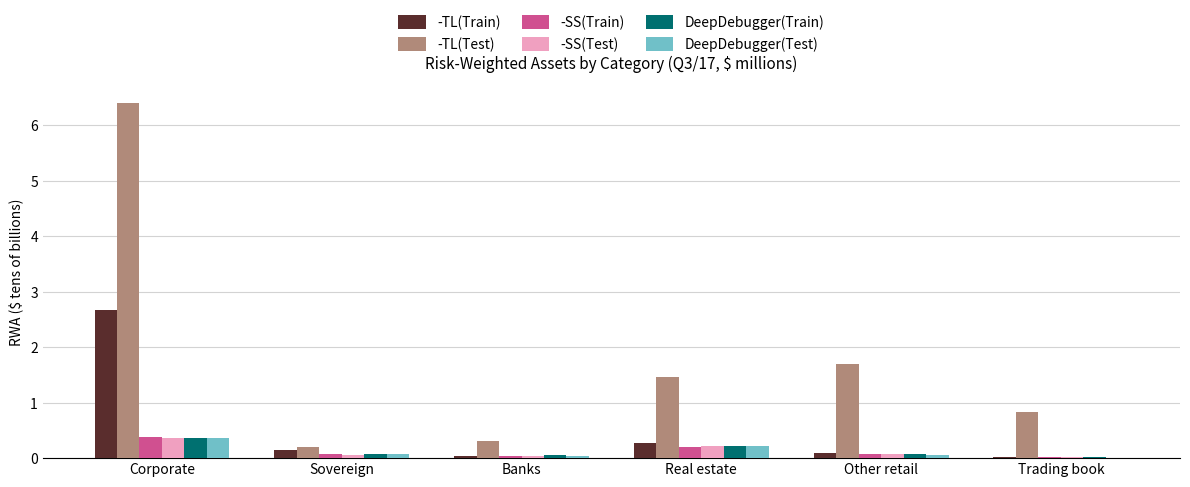

What is the average value of the -SS(Test) series?

0.1